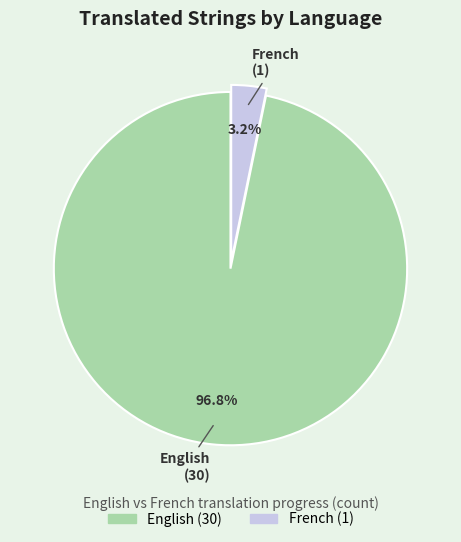

Rank the categories by value from highest to lowest.

English, French